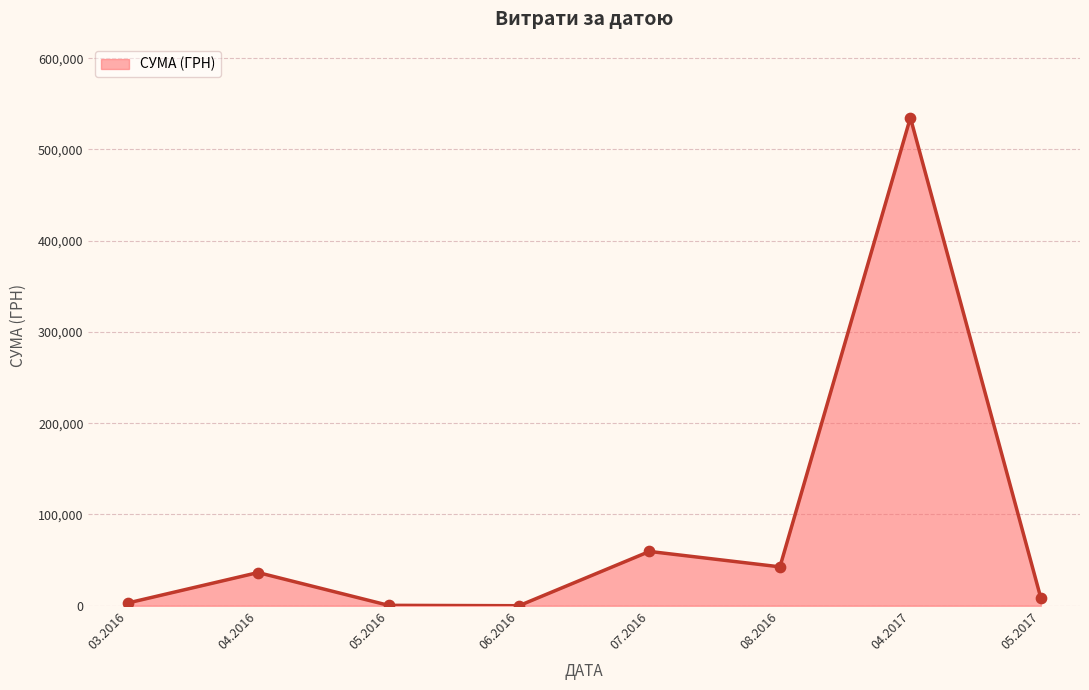

What is the change in value from 08.2016 to 04.2017?

+492256.0